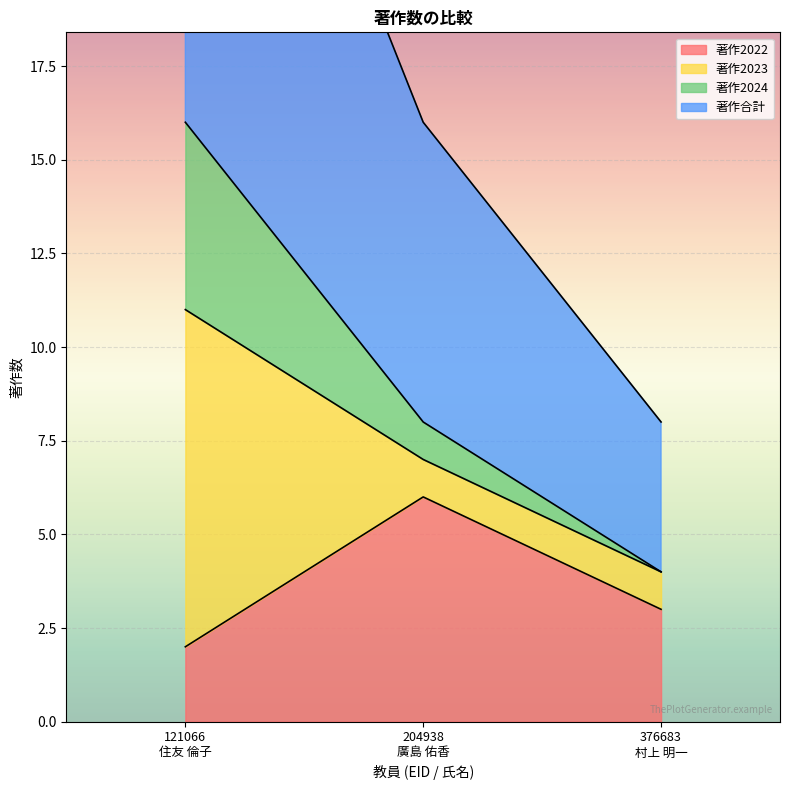

The value of 著作2022 at 204938
廣島 佑香 is 6. True or false?

True